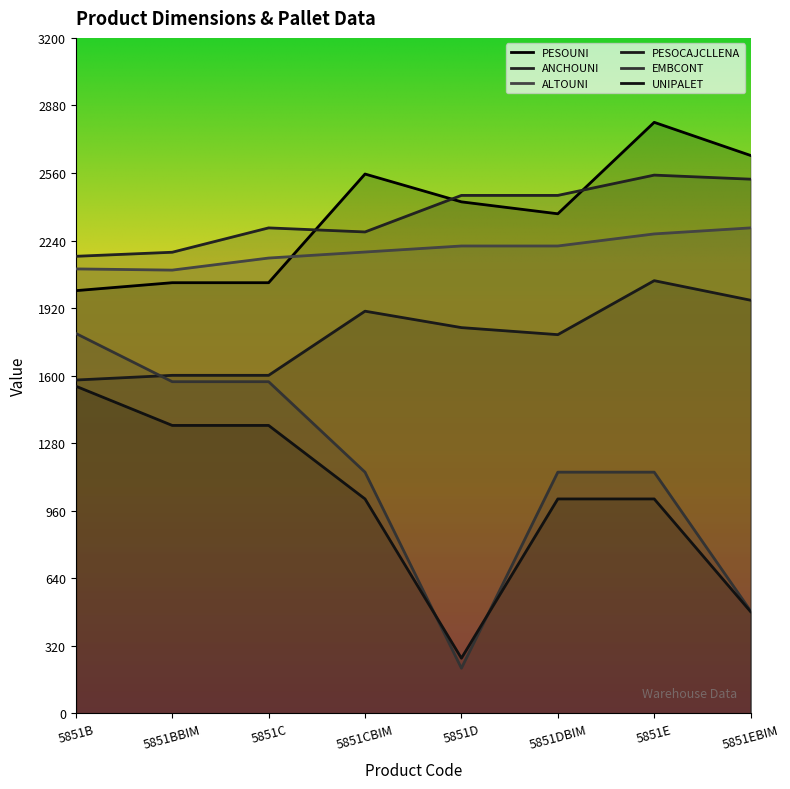

Is it true that ALTOUNI equals 2100.0 at 5851BBIM?

True